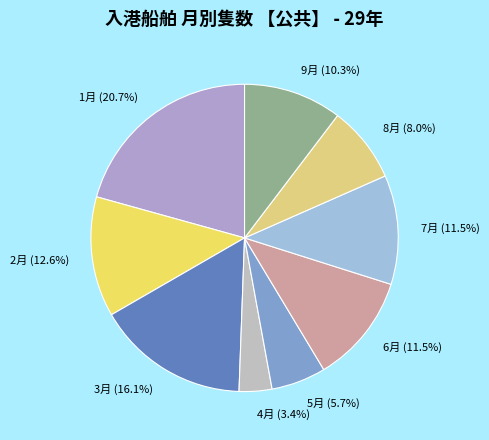

How much of the chart is everything except 8月 (8.0%)?

92.0%